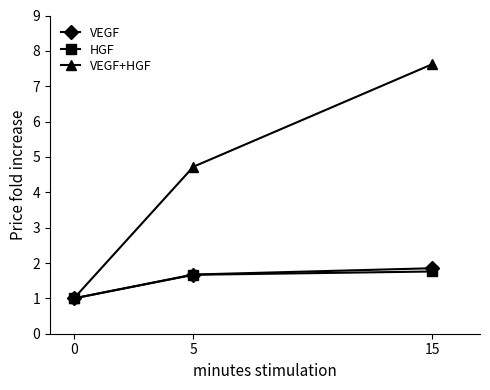

At which category is the sum across all series the highest?

15